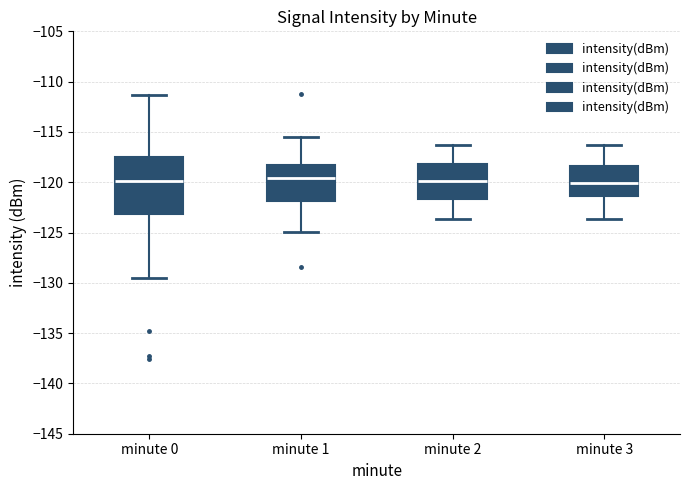

Reading left to right, transcribe this box plot: for each box, give where its median line is, the range the box spans, and where its two whiskers end, as read against the y-axis. The values are not printed on the chart, so give them approximately, as read against the axis.

minute 0: median -120.0, box -123.0 to -117.5, whiskers -129.5 to -111.5
minute 1: median -119.5, box -122.0 to -118.5, whiskers -125.0 to -115.5
minute 2: median -120.0, box -121.5 to -118.0, whiskers -123.5 to -116.5
minute 3: median -120.0, box -121.5 to -118.5, whiskers -123.5 to -116.5